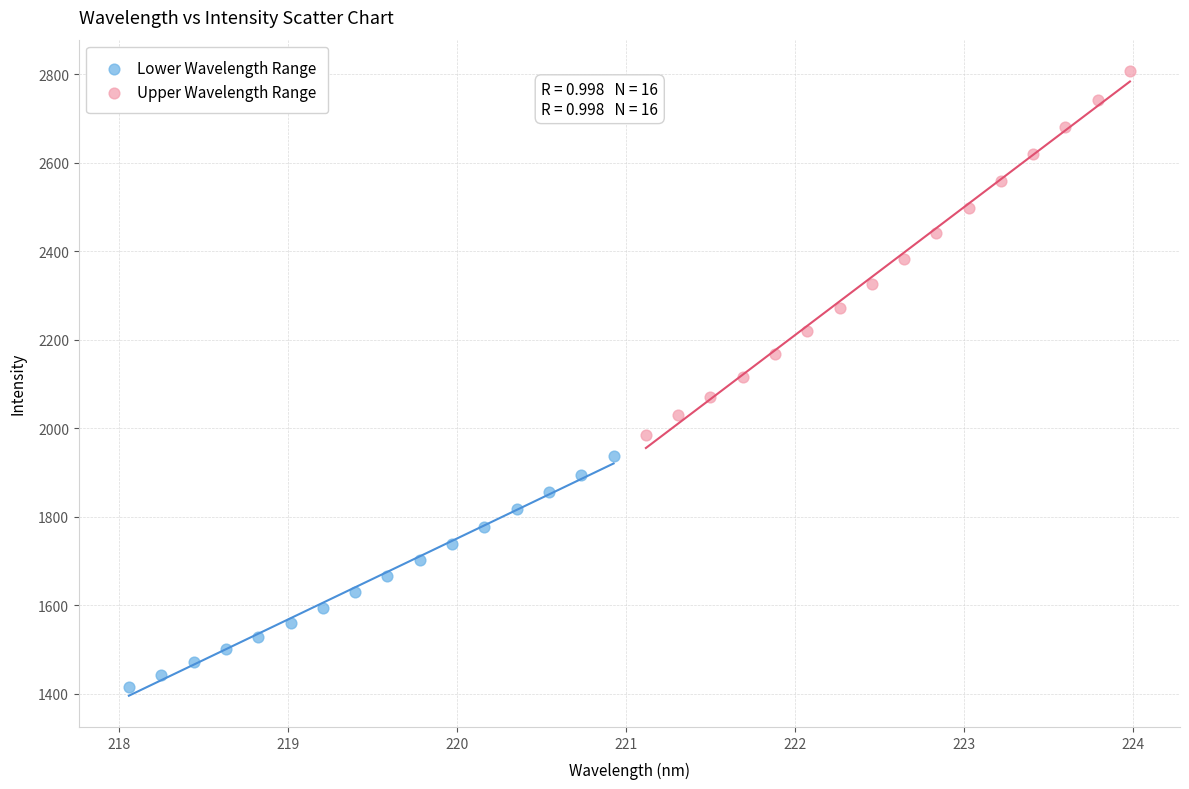

Which series contains the highest Y value?

Upper Wavelength Range